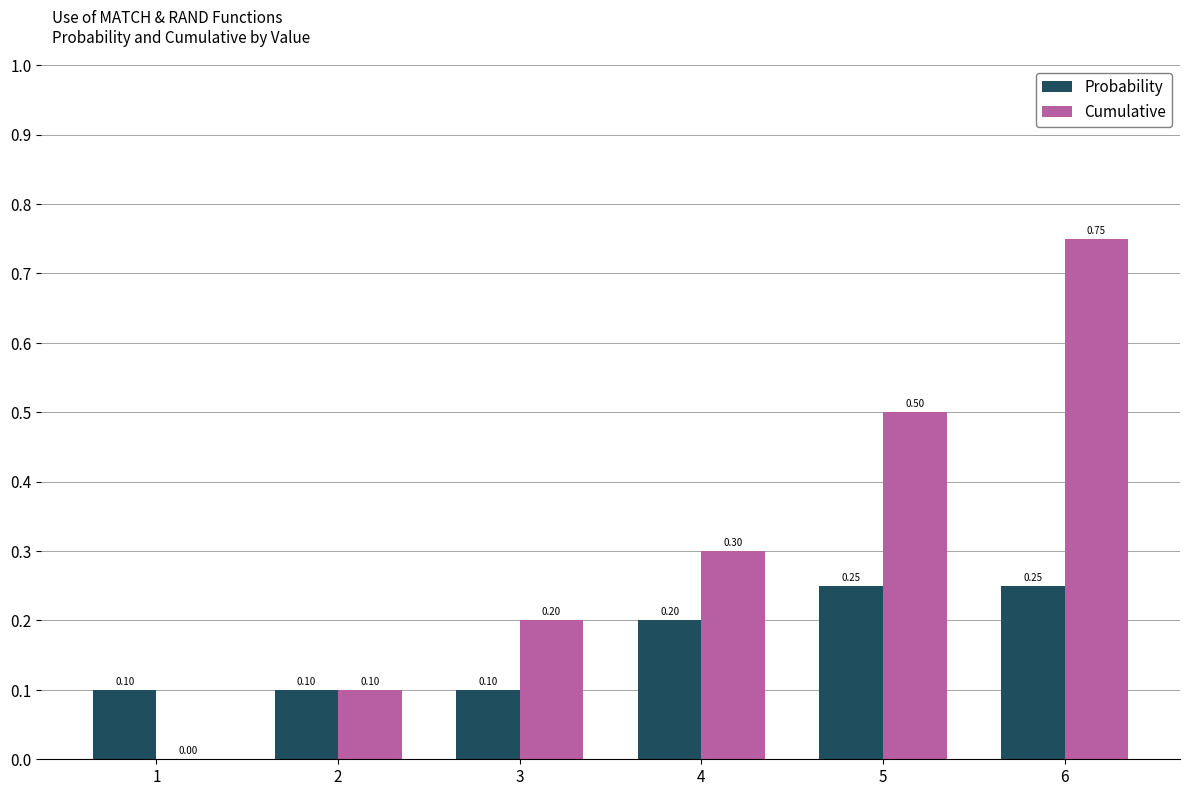

Are the bars horizontal?

No